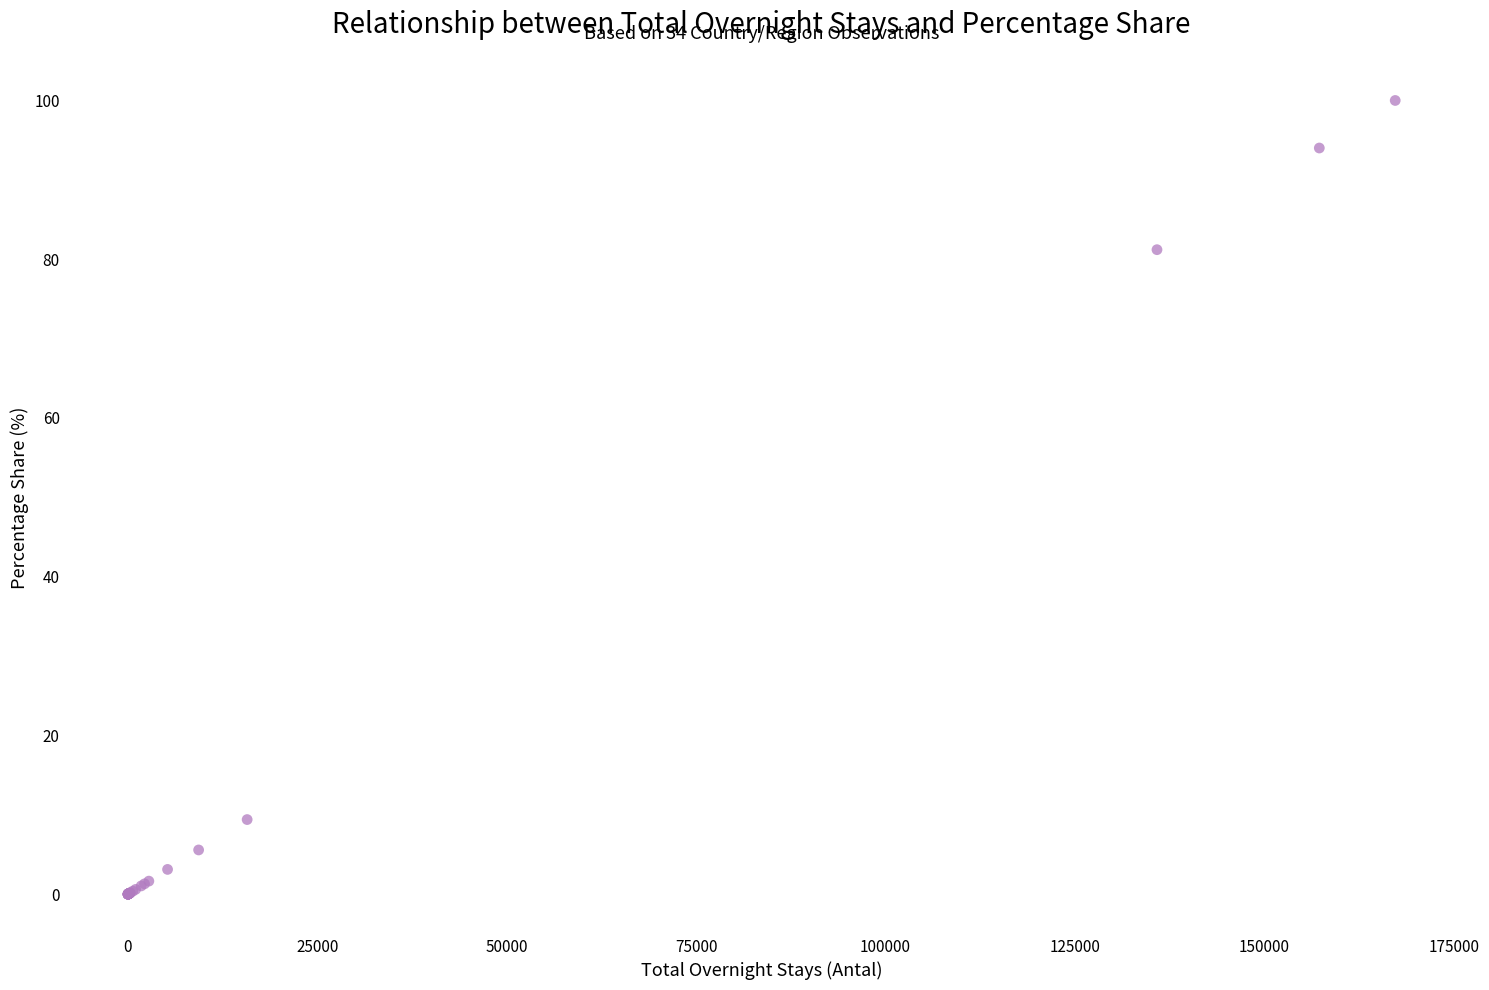

What Y value in the scatter plot is closest to 50?

81.2